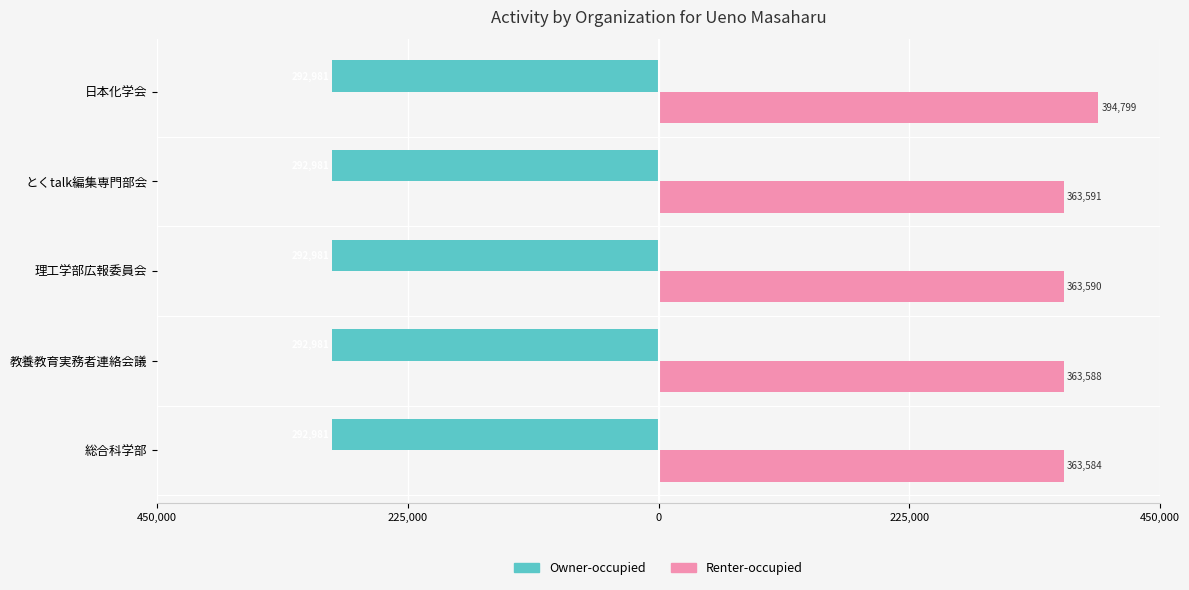

What is the minimum value for Renter-occupied?

363584.0